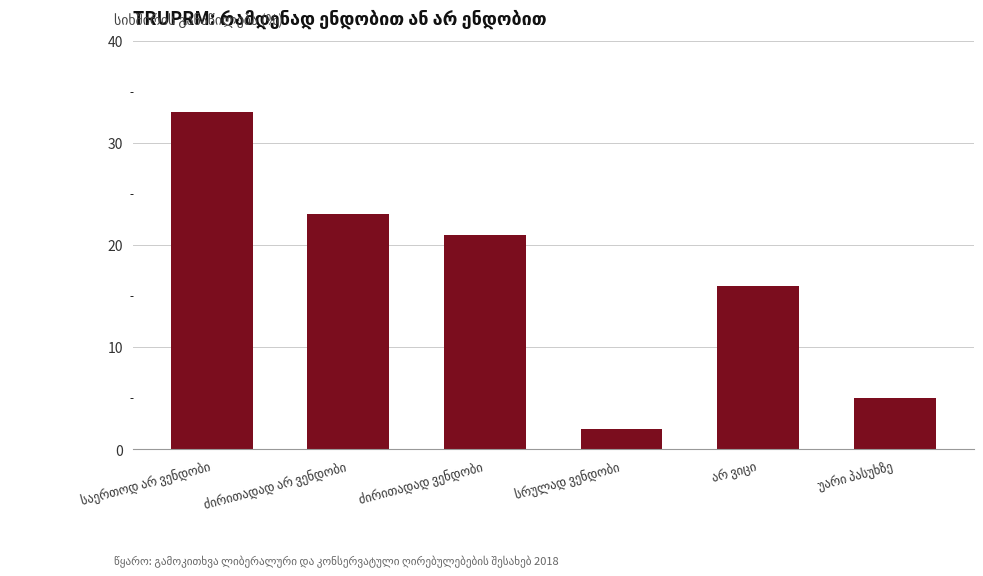

What is the maximum value shown in the chart?

33